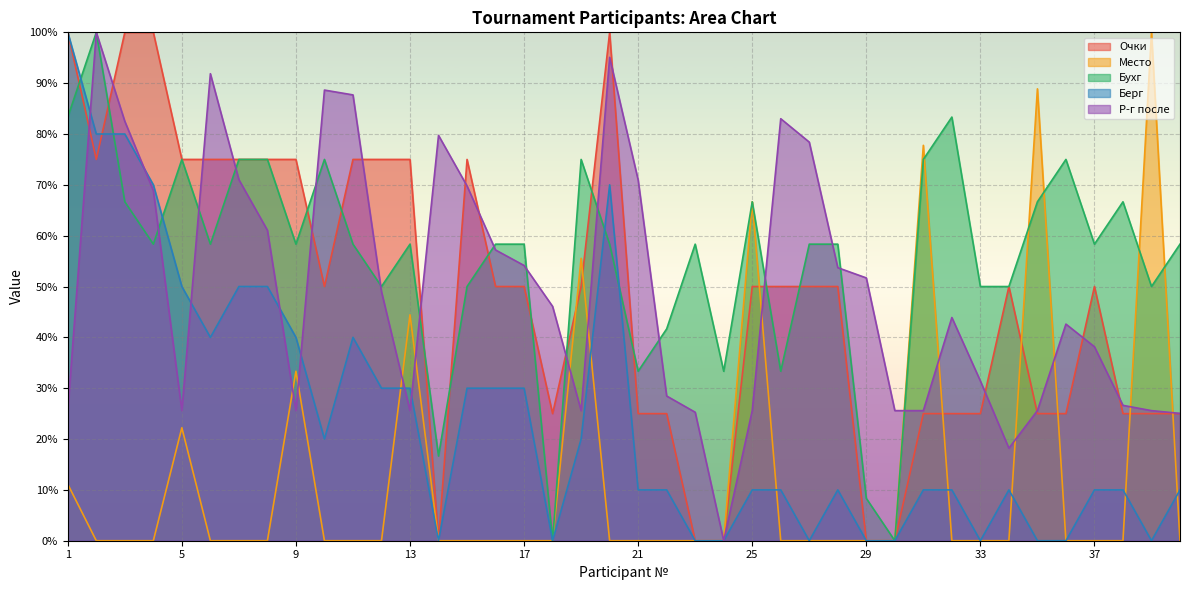

Where do Р-г после and Бухг first cross each other?

4 and 5